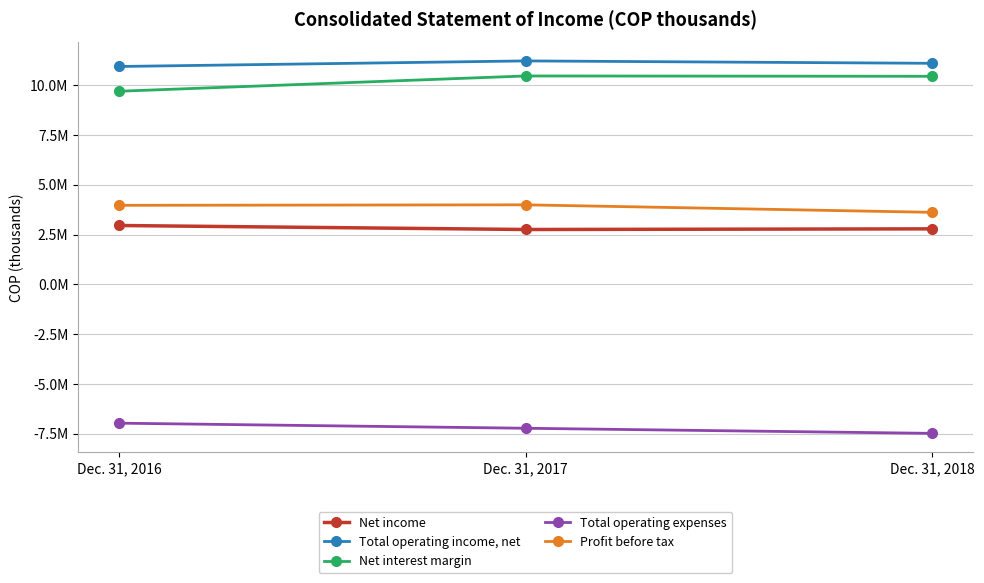

Is this an area chart (filled region under the line)?

No